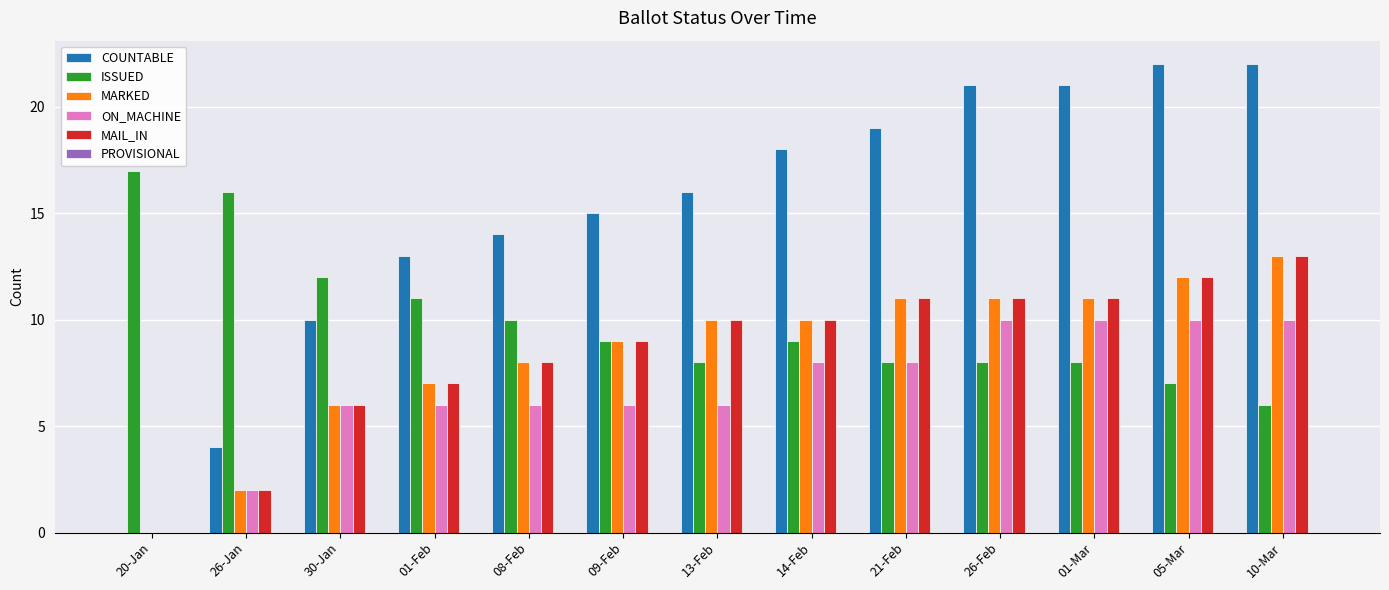

Which series has the largest total across all categories?

COUNTABLE